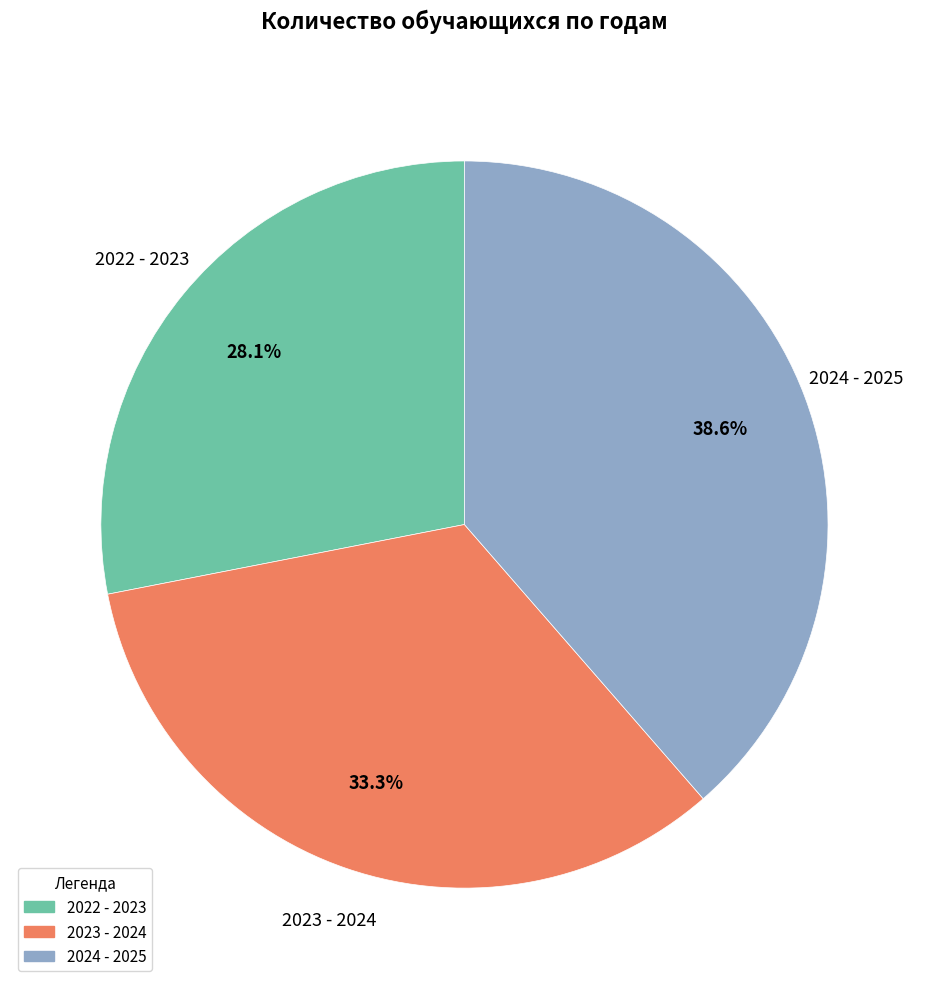

Is it true that 2022 - 2023 is 28% of the pie?

True